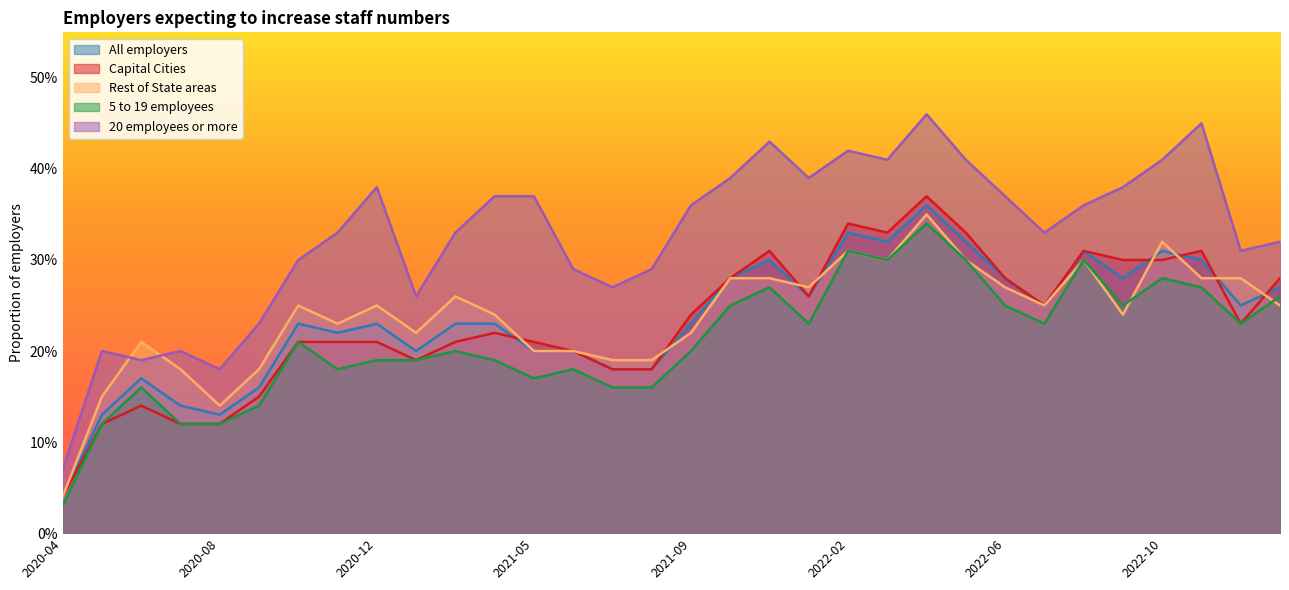

The value of Capital Cities at 2021-10 is 0.2. True or false?

False